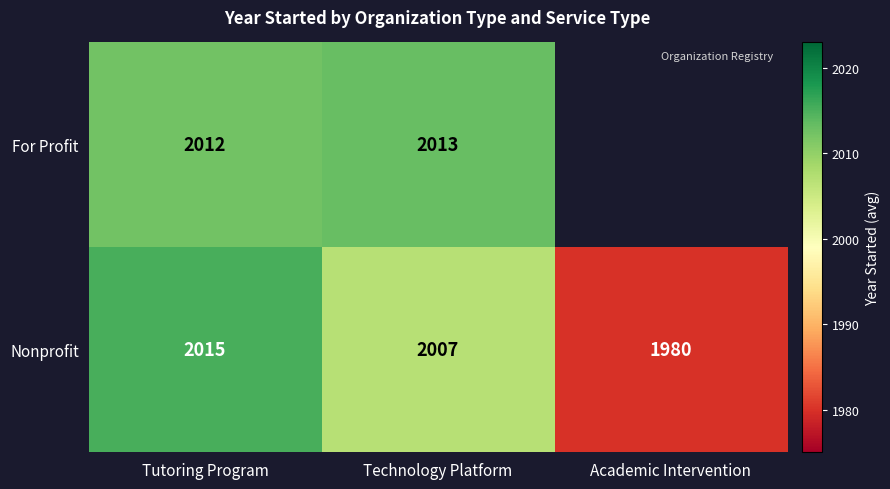

At Tutoring Program, list the series in order from largest to smallest.

Nonprofit, For Profit